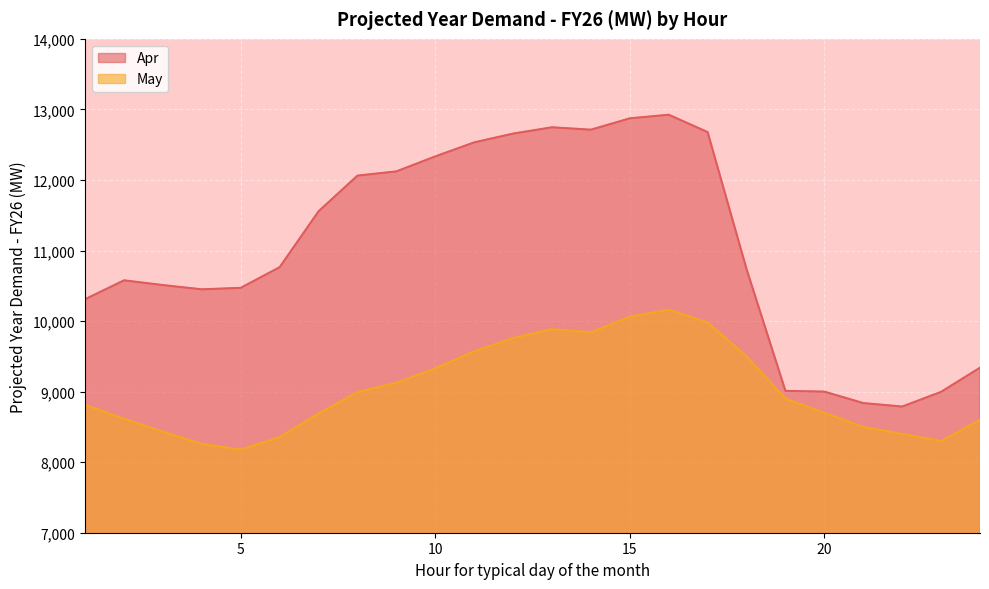

Which has a higher value, 10 or 22?

10